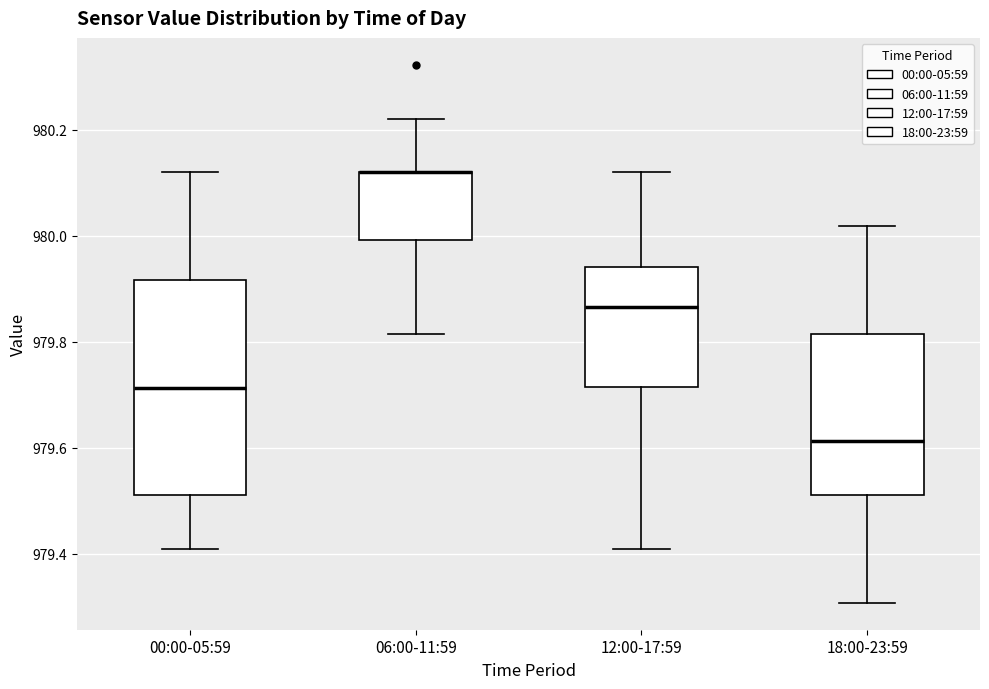

Which box is the tallest, from its lower edge to its upper edge?

00:00-05:59